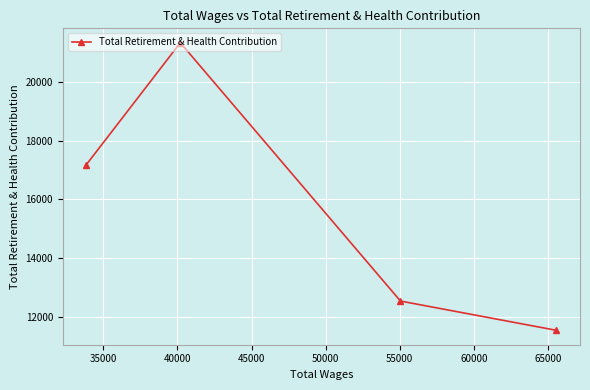

How many points are higher than both their immediate neighbors (excluding endpoints)?

1